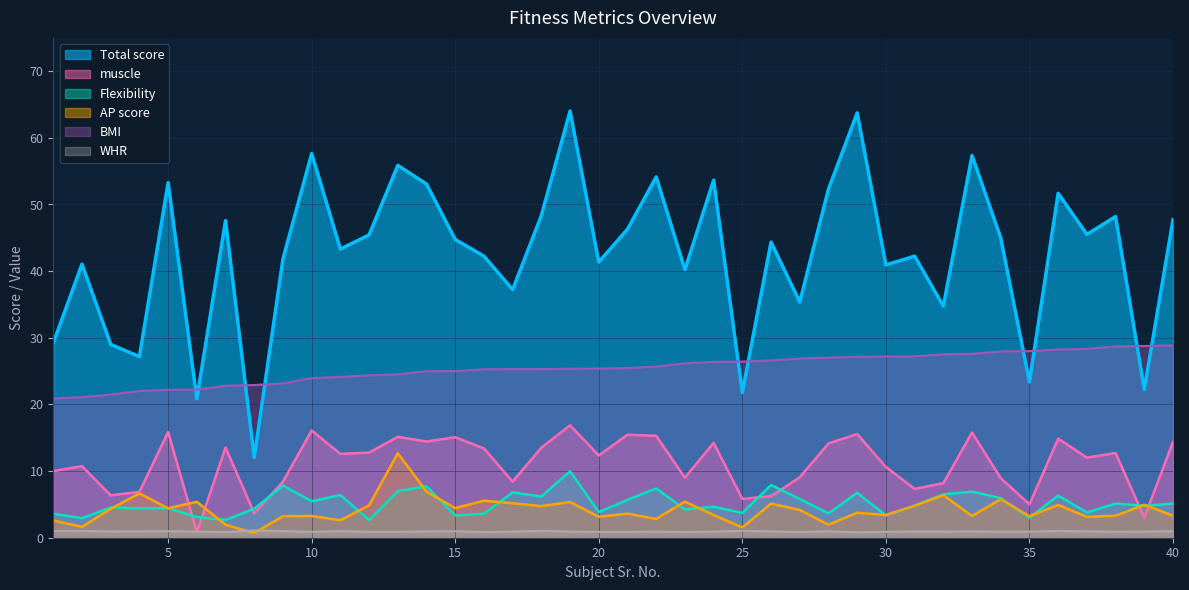

What is the difference between the maximum and minimum values in the Total score series?

52.0